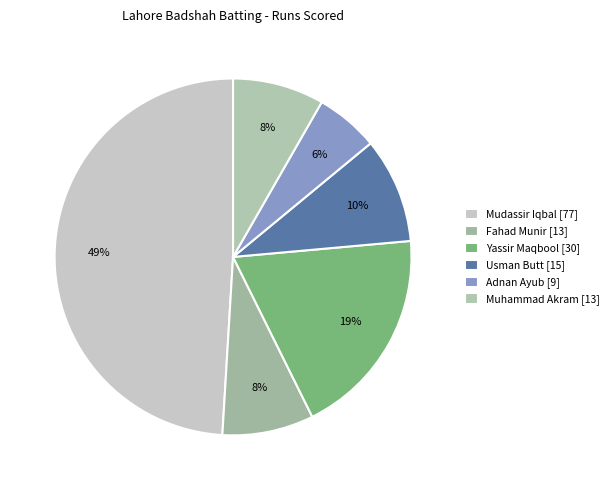

To the nearest percent, what is the difference between the largest and smallest slice percentages?

43%